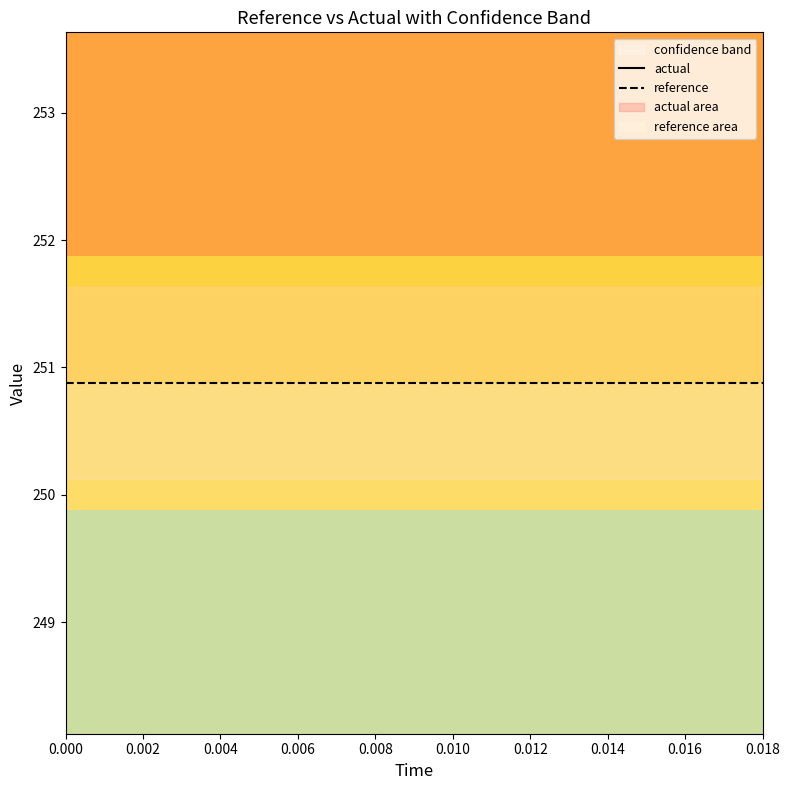

What value does the actual series have at 0.014?

261.5